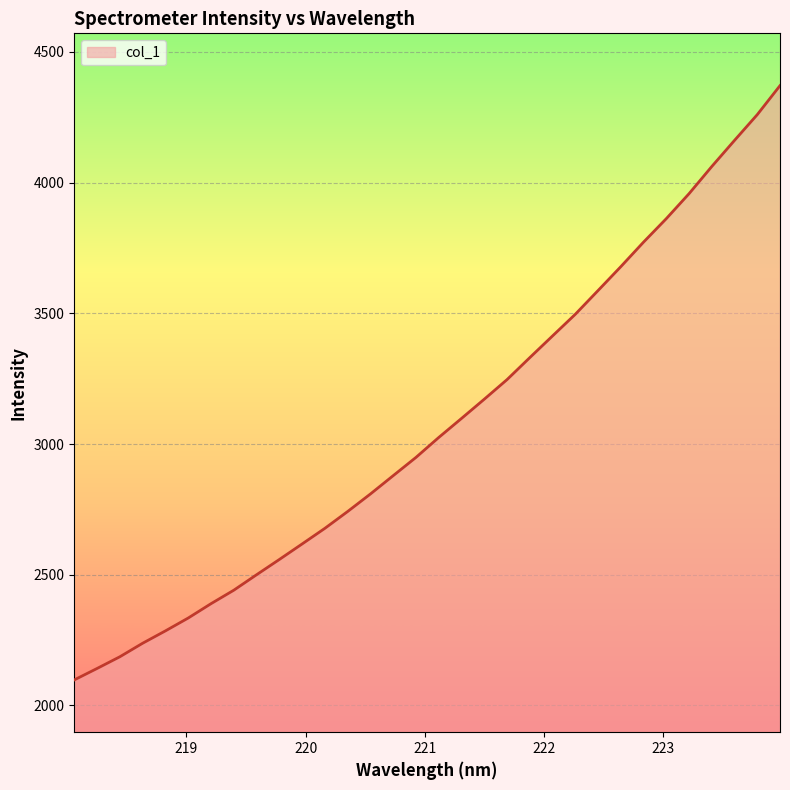

What is the greatest value displayed?

4370.5